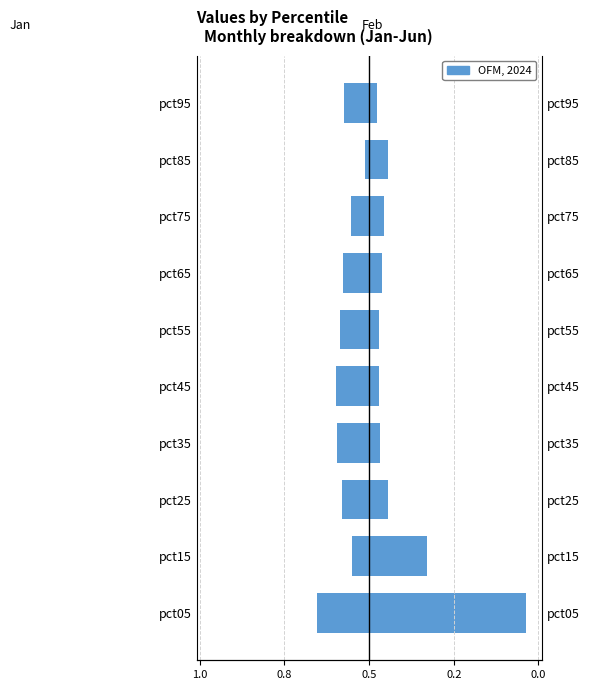

List the series in order of their peak value, highest first.

Feb, Jan